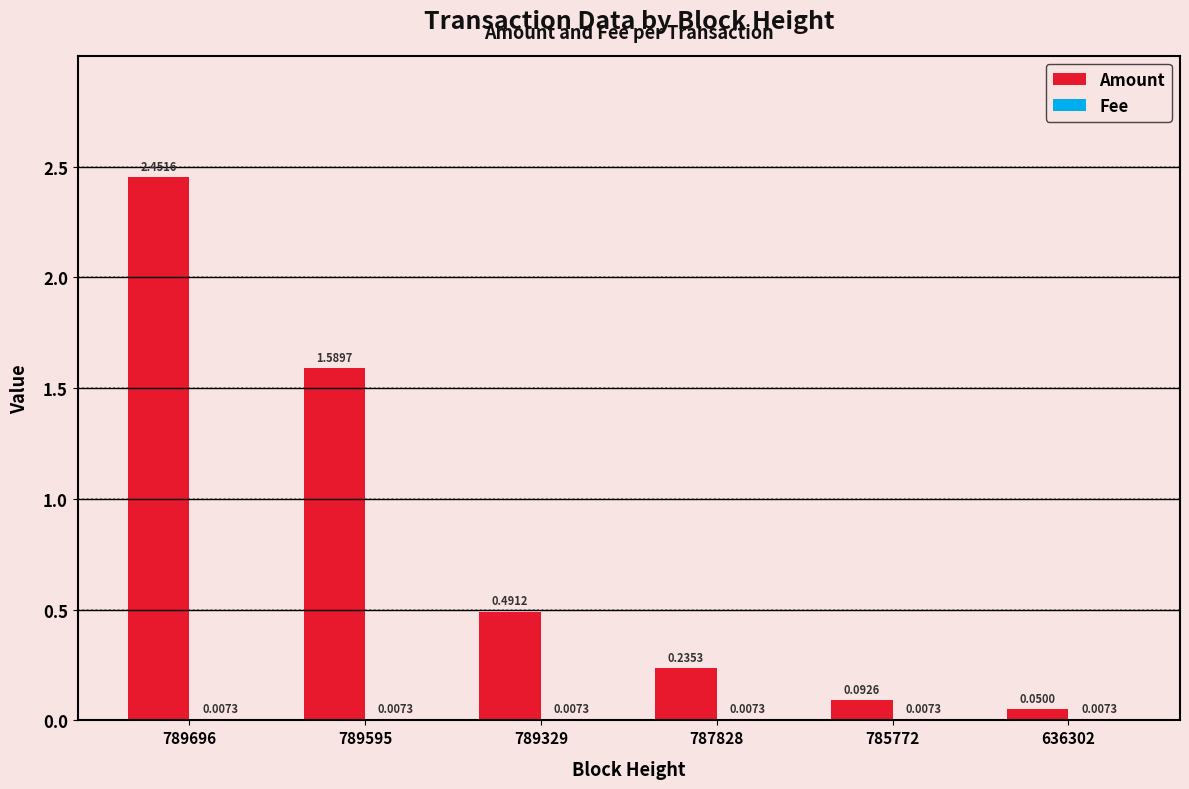

Which series changed the most between 789595 and 636302?

Amount